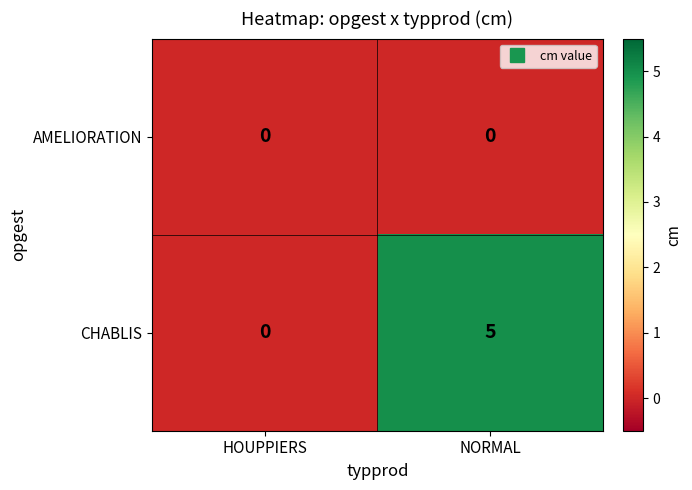

List the series in order of their overall mean, lowest first.

AMELIORATION, CHABLIS